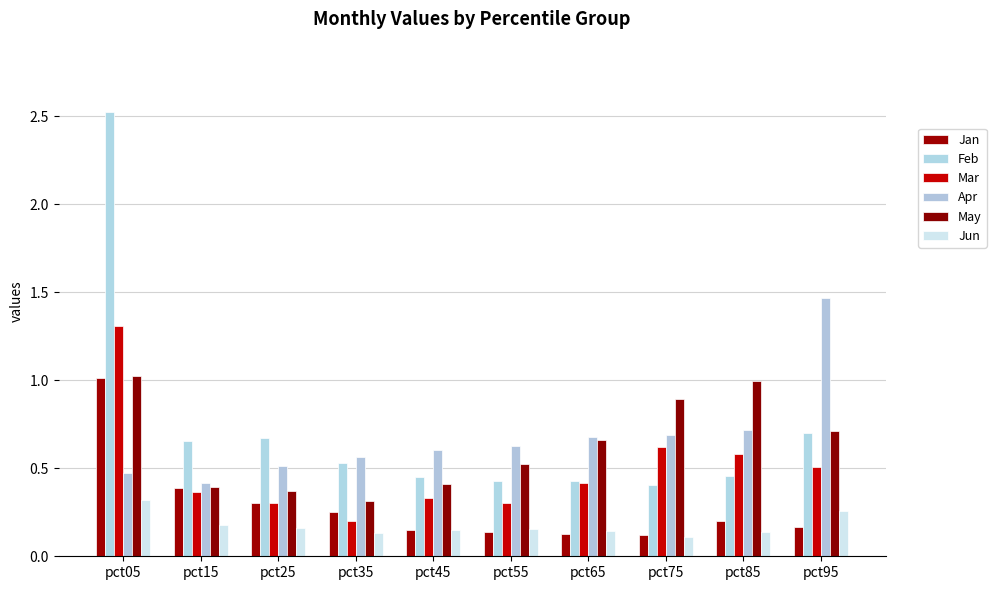

At pct75, list the series in order from largest to smallest.

May, Apr, Mar, Feb, Jan, Jun